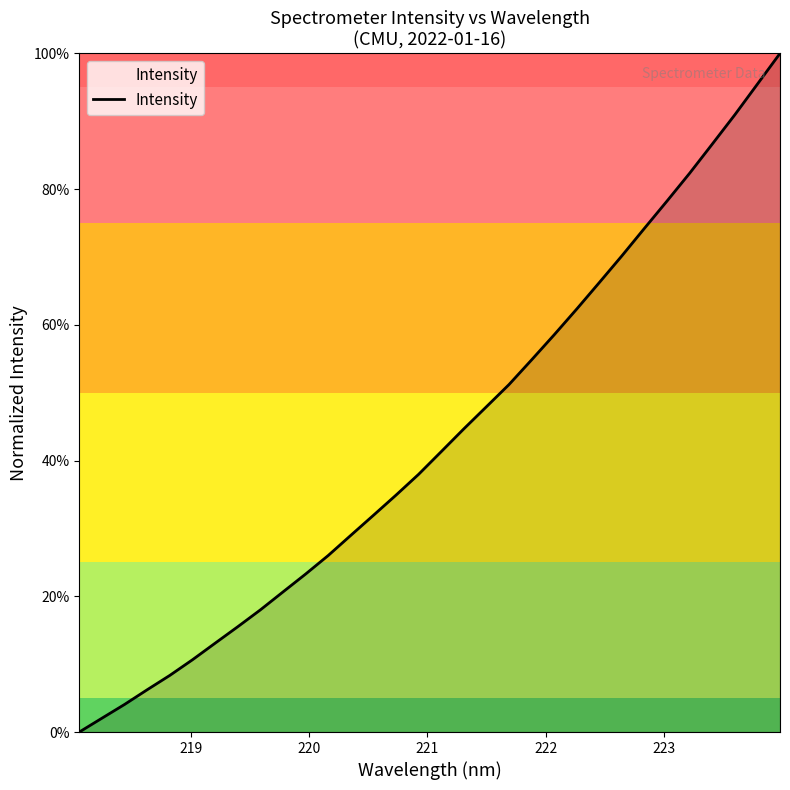

Does the chart have visible grid lines?

No